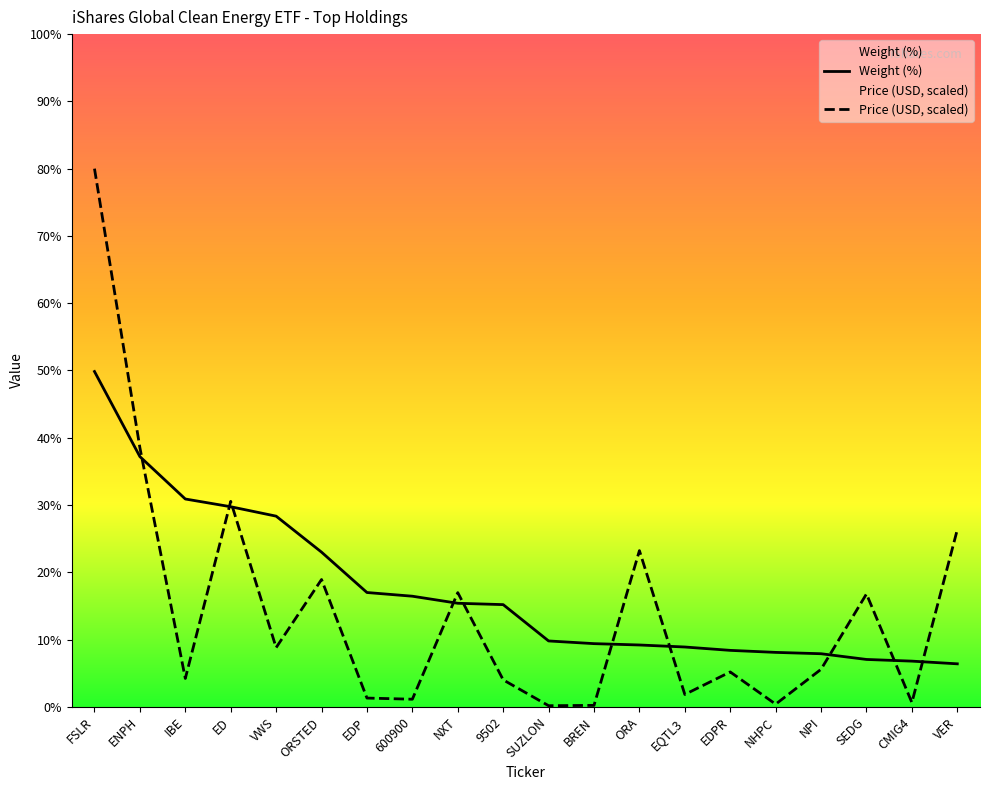

Which has a higher value, NHPC or NXT?

NXT